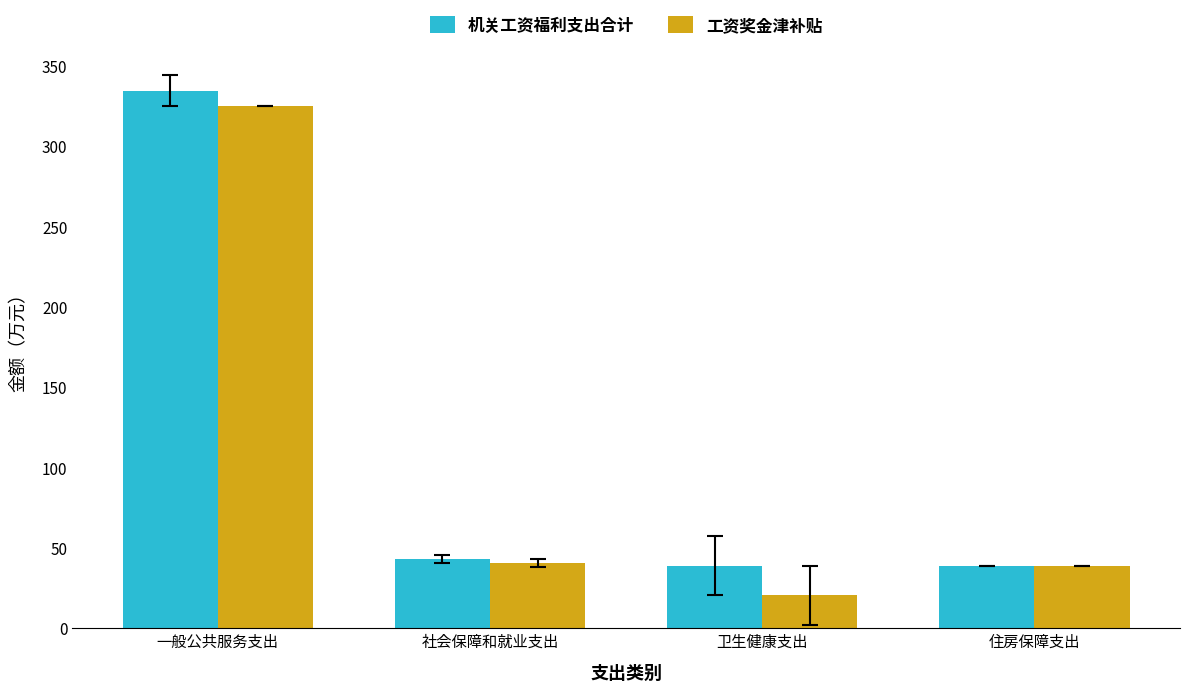

Which category has the highest value in the 工资奖金津补贴 series?

一般公共服务支出